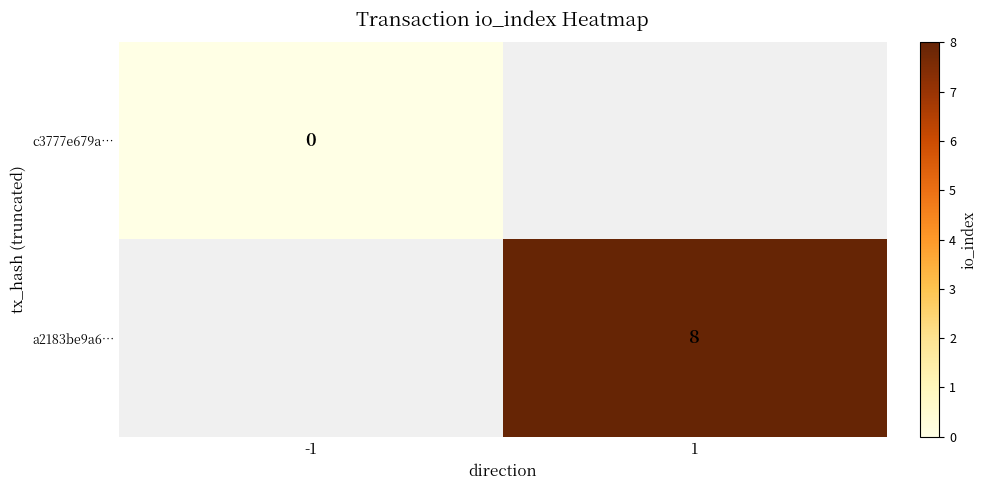

Count the number of categories in the chart.

2